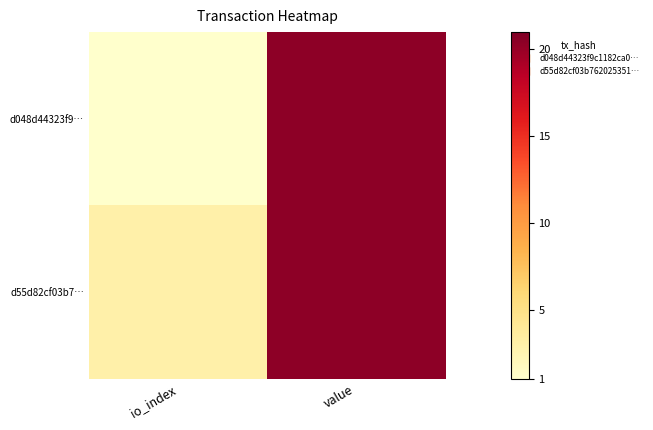

Rank the series at value from highest to lowest value.

d048d44323f9…, d55d82cf03b7…